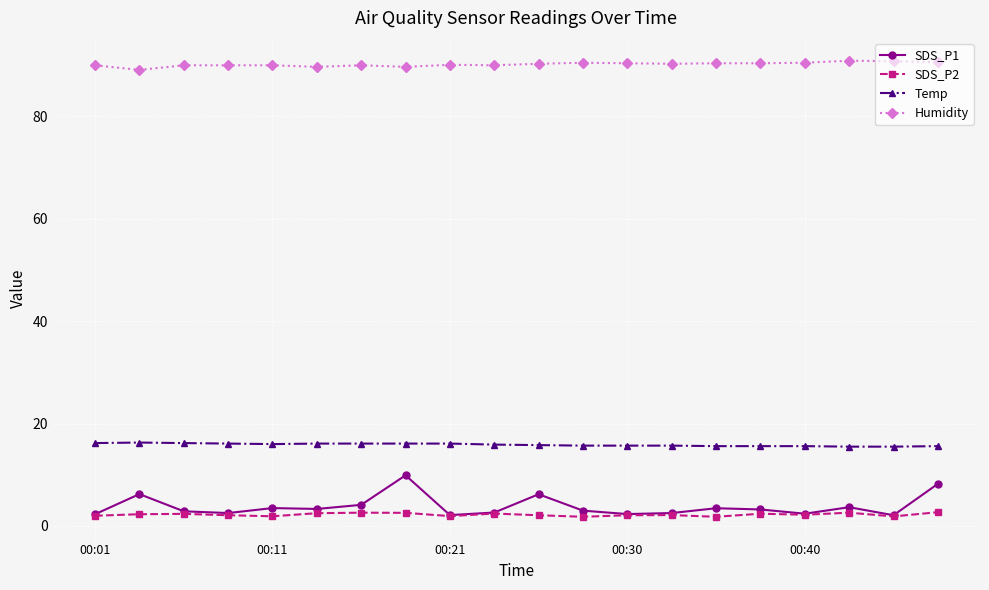

List the series in order of their peak value, highest first.

Humidity, Temp, SDS_P1, SDS_P2